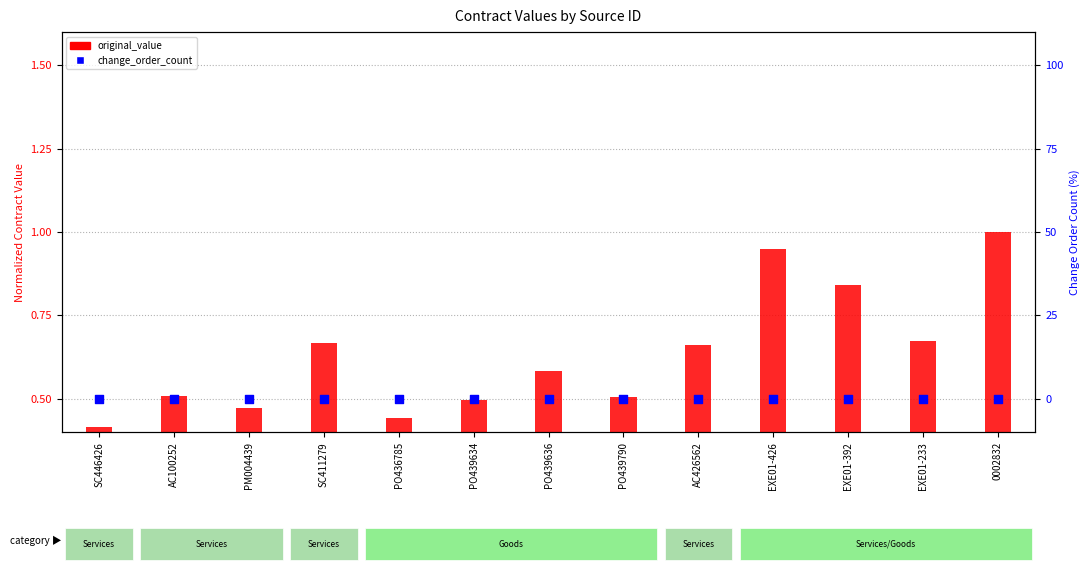

Which series has the widest spread of Y values?

original_value